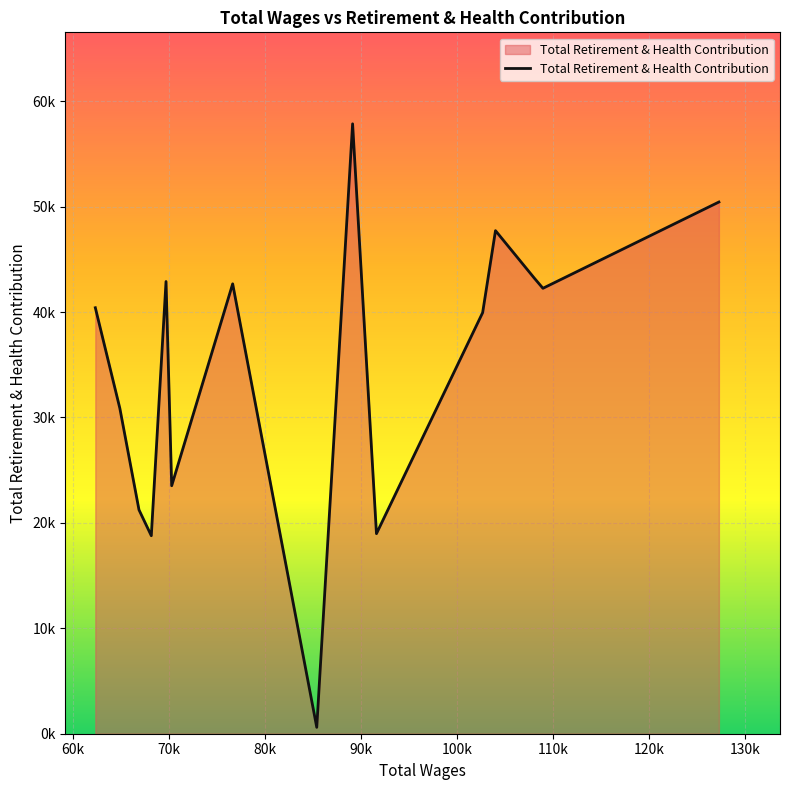

What is the value of the 15th point from the left?

50433